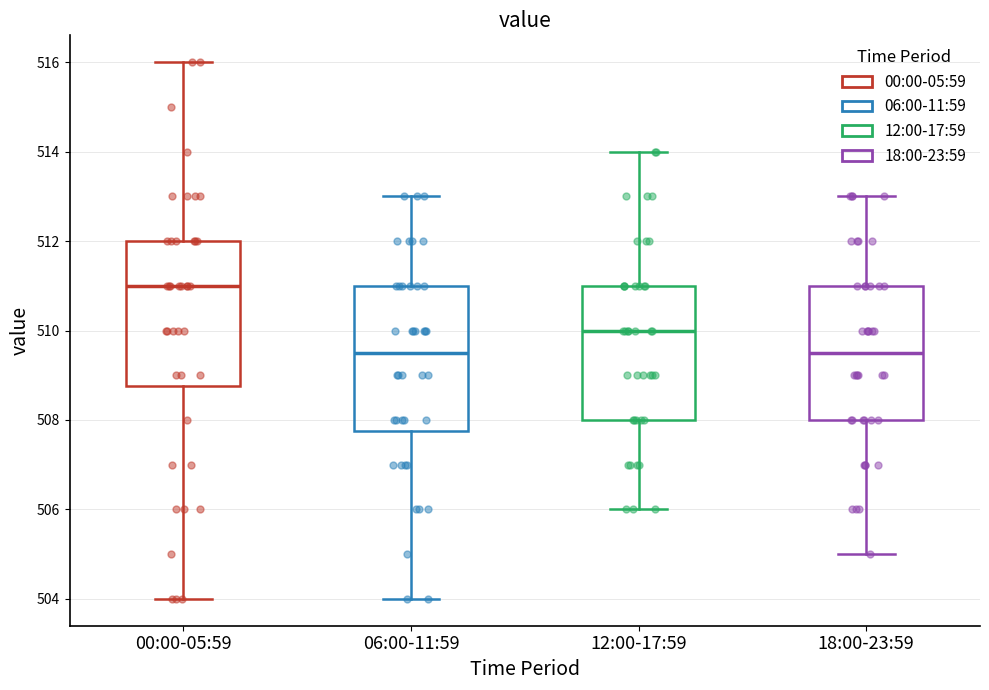

Reading left to right, transcribe this box plot: for each box, give where its median line is, the range the box spans, and where its two whiskers end, as read against the y-axis. The values are not printed on the chart, so give them approximately, as read against the axis.

00:00-05:59: median 511.0, box 508.8 to 512.0, whiskers 504.0 to 516.0
06:00-11:59: median 509.6, box 507.8 to 511.0, whiskers 504.0 to 513.0
12:00-17:59: median 510.0, box 508.0 to 511.0, whiskers 506.0 to 514.0
18:00-23:59: median 509.6, box 508.0 to 511.0, whiskers 505.0 to 513.0